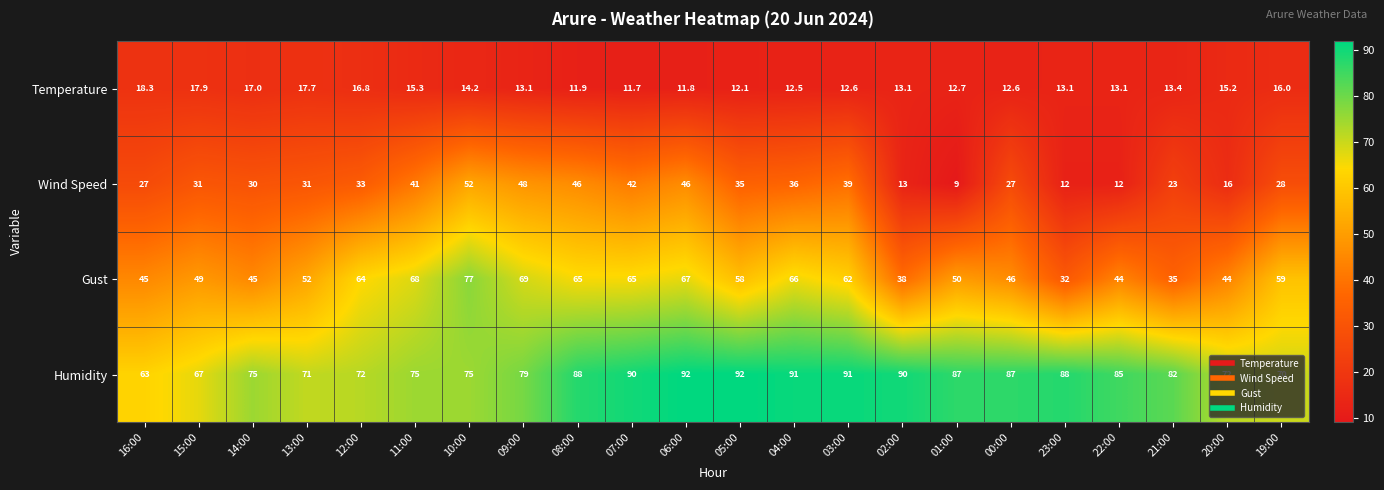

How many data points does each series have?

22